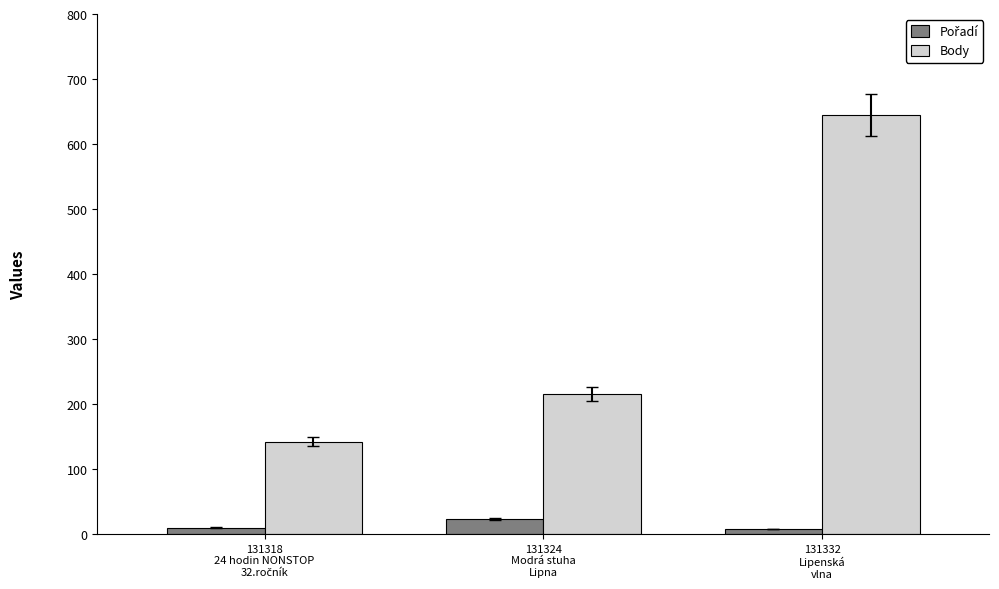

At which category does the chart reach its peak across all series?

131332
Lipenská
vlna